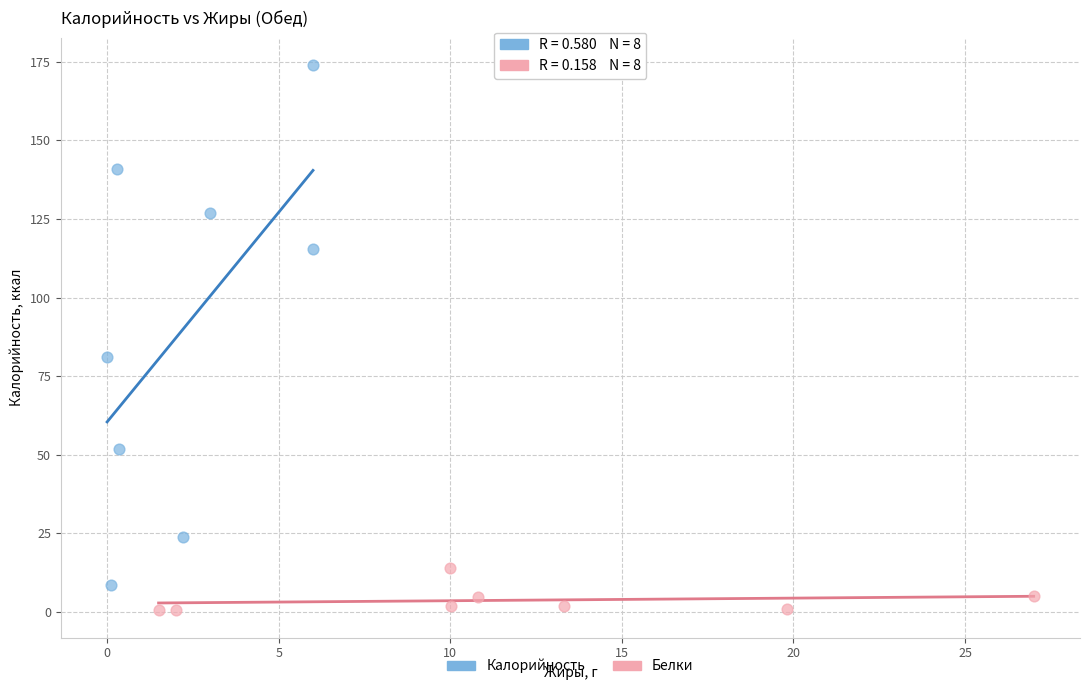

Which series reaches the minimum Y coordinate?

Белки